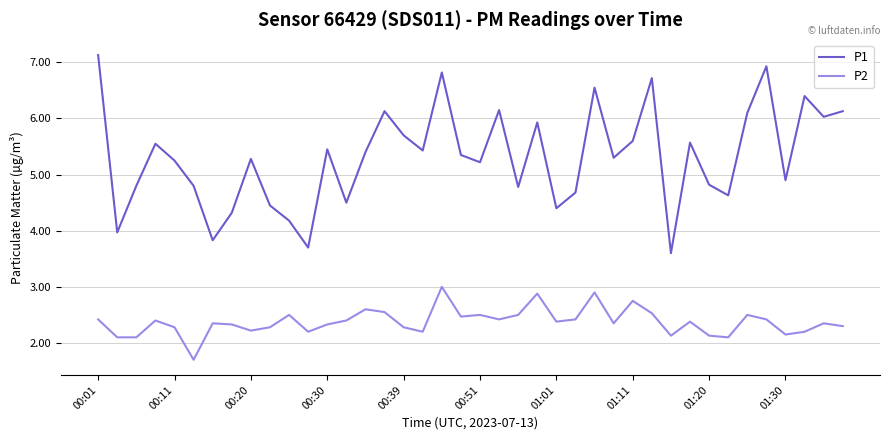

Rank the series by their average value, from lowest to highest.

P2, P1